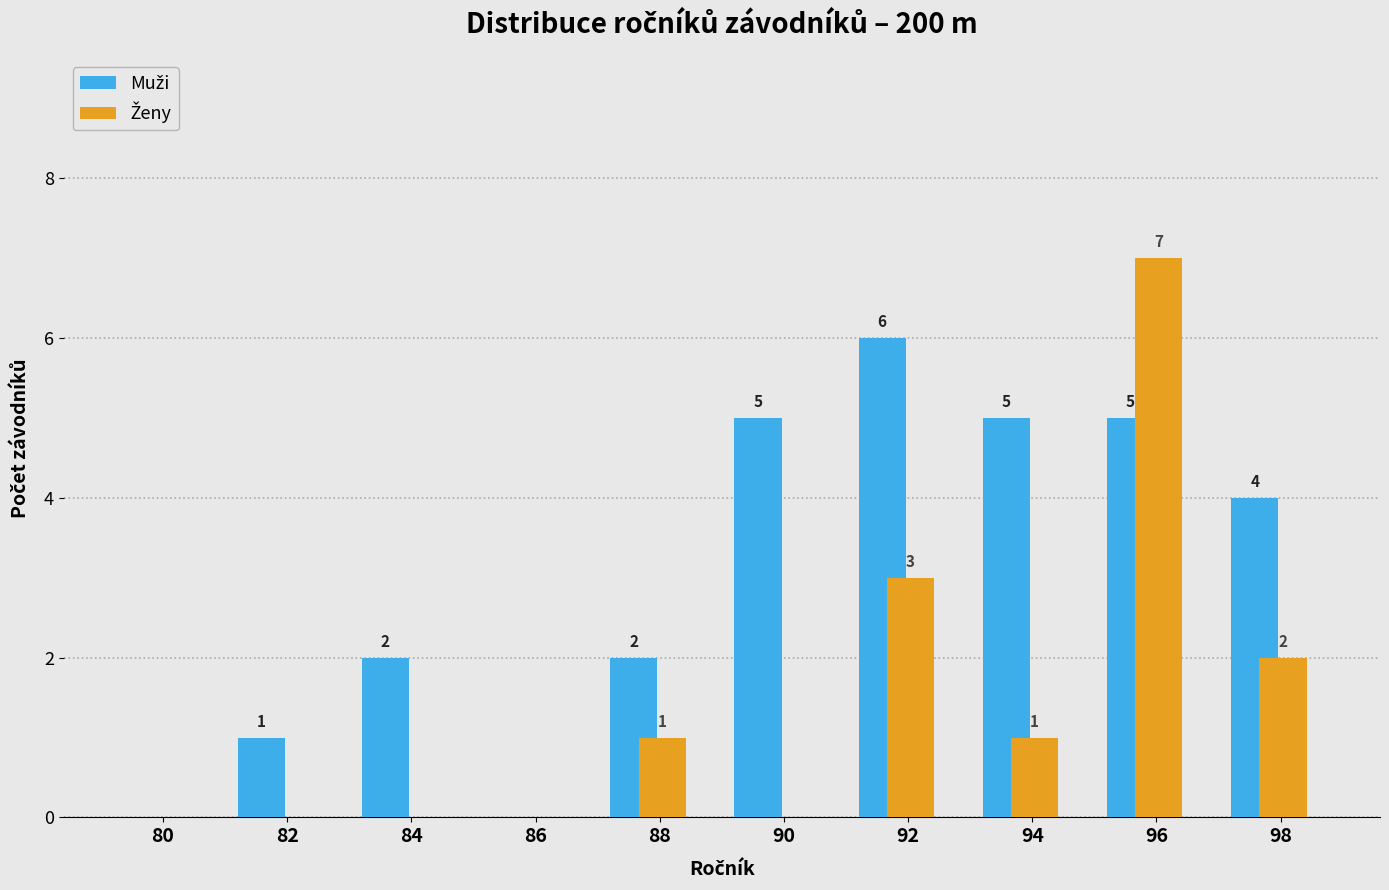

At which category is the sum across all series the highest?

96